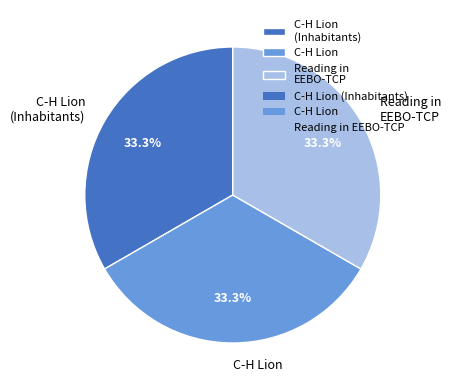

What percentage do C-H Lion and C-H Lion (Inhabitants) together represent?

66.7%